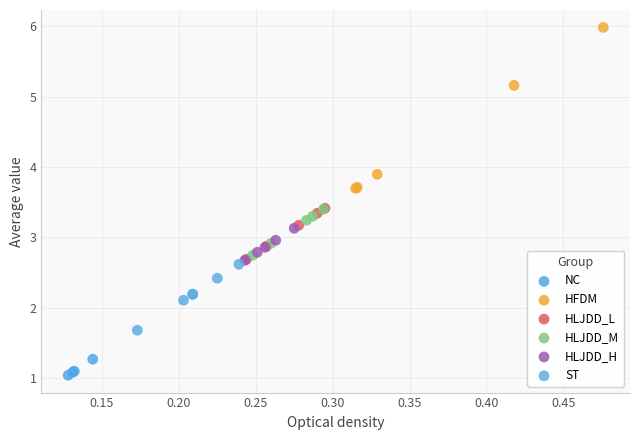

Which series reaches the maximum Y coordinate?

HFDM